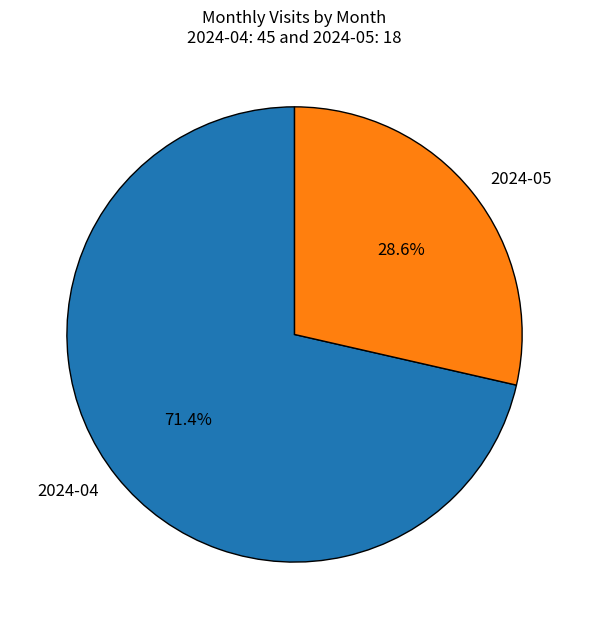

True or false: 2024-05 accounts for 29% of the total.

True